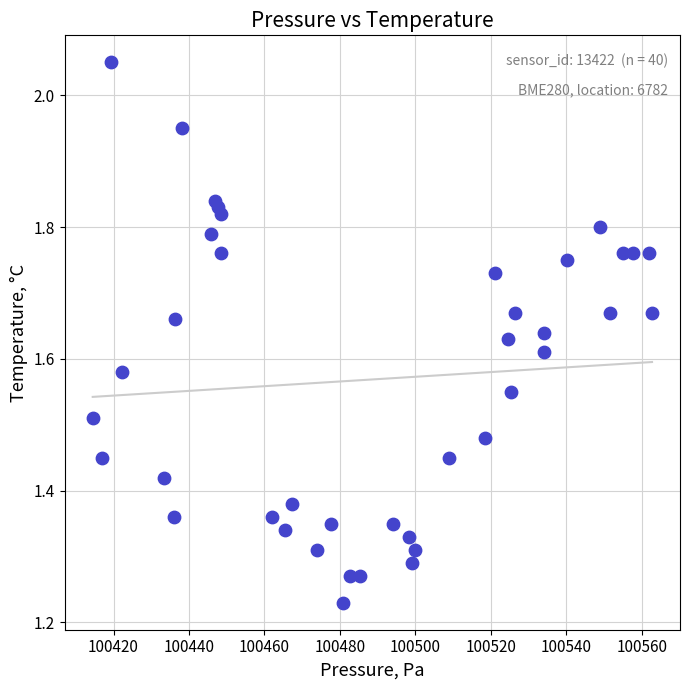

What is the range of Y values (max minus min)?

0.8